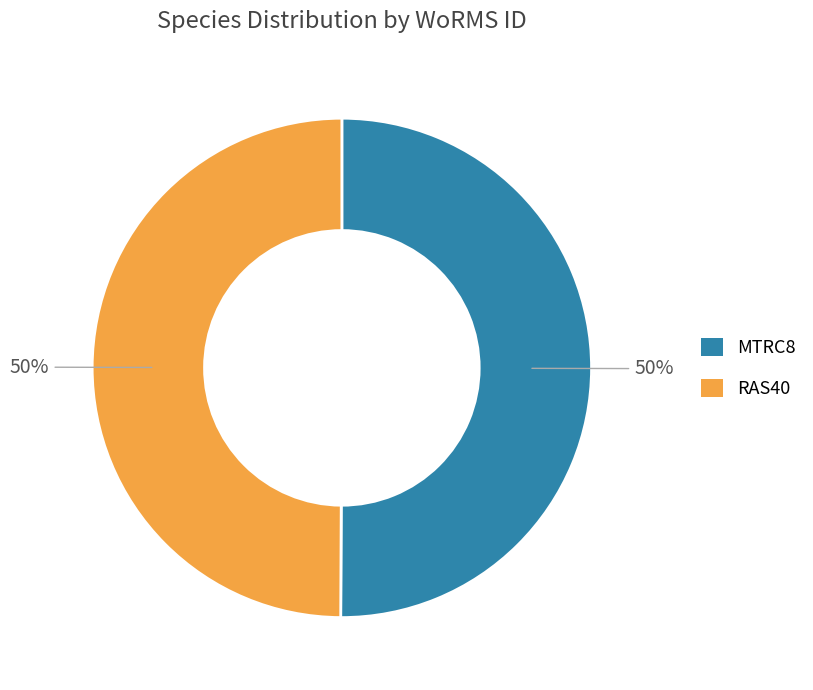

Do MTRC8 and RAS40 together represent more than half of the pie?

Yes